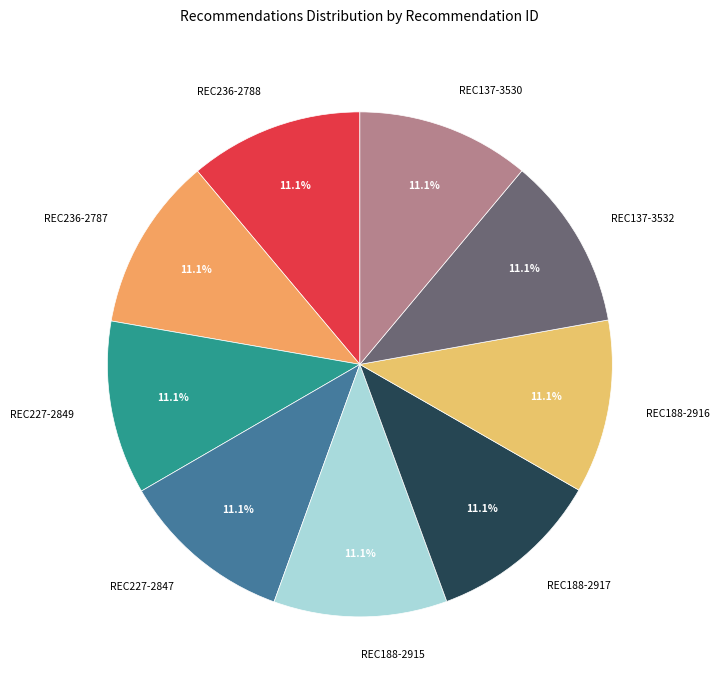

What percentage is the REC227-2847 slice, to the nearest percent?

11%